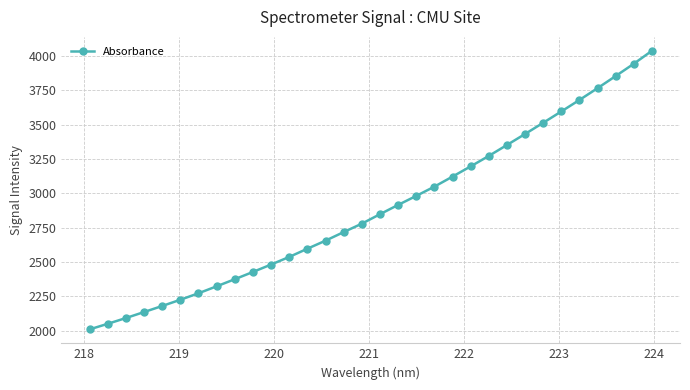

How many data points are less than 2848?

16